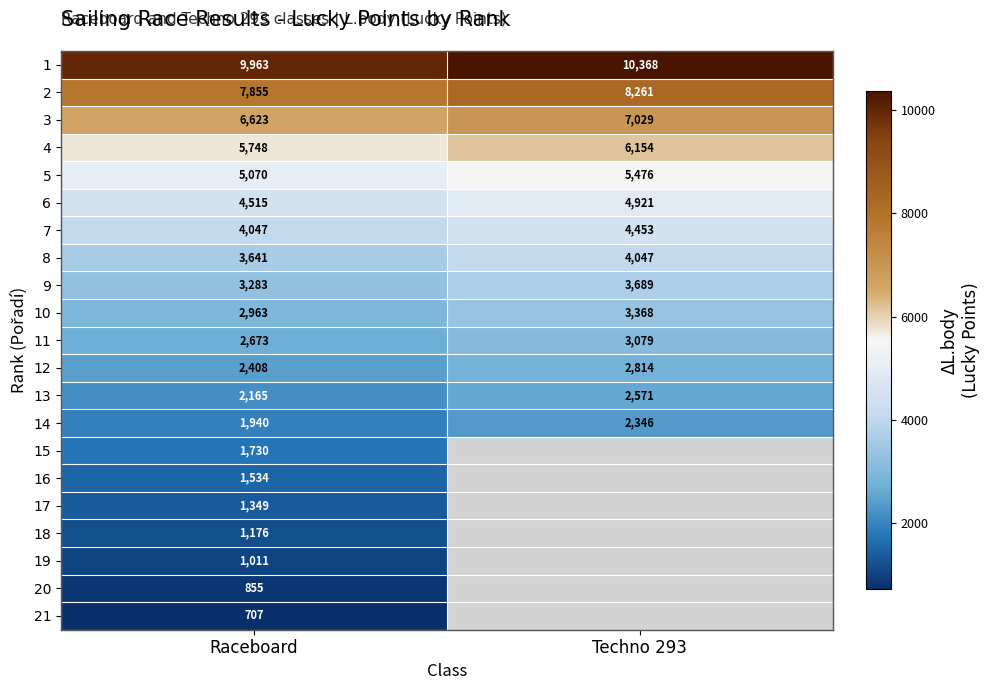

Where is 12 nearest to the value 2611?

Raceboard